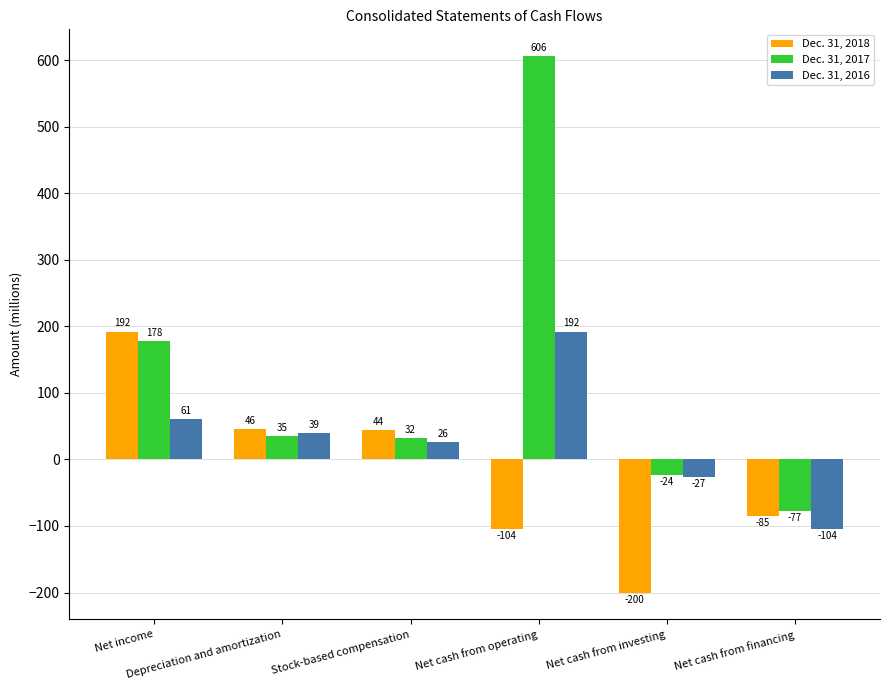

What is the minimum value for Dec. 31, 2017?

-77